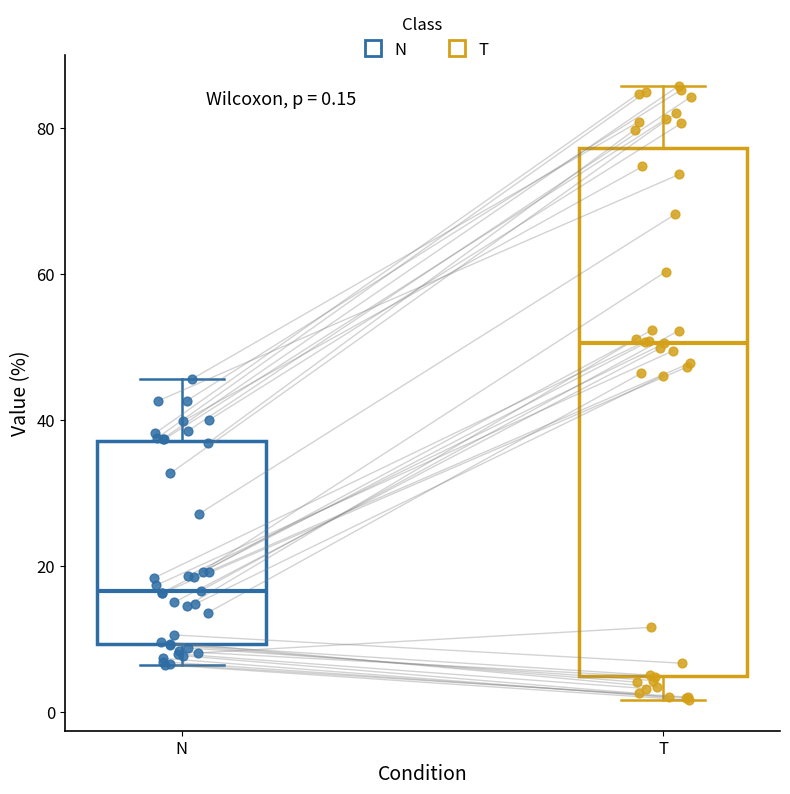

Comparing the boxes themselves (not the whiskers), which one is the tallest?

T